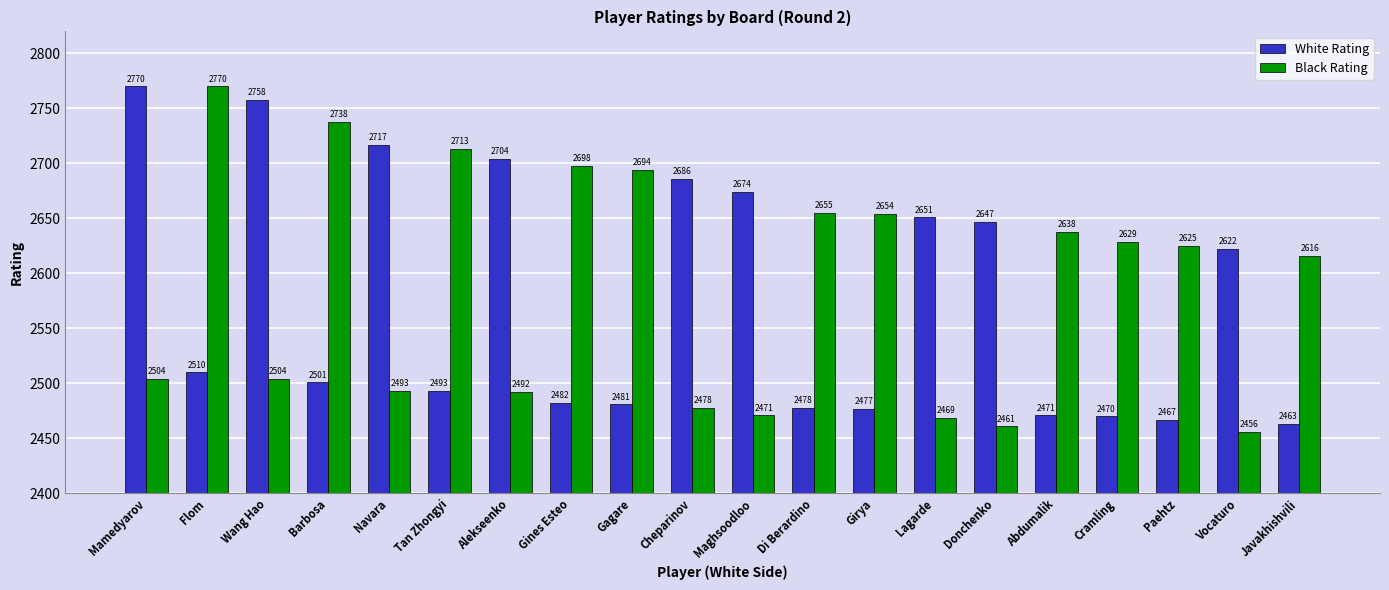

What is the approximate value of White Rating at Cheparinov?

2686